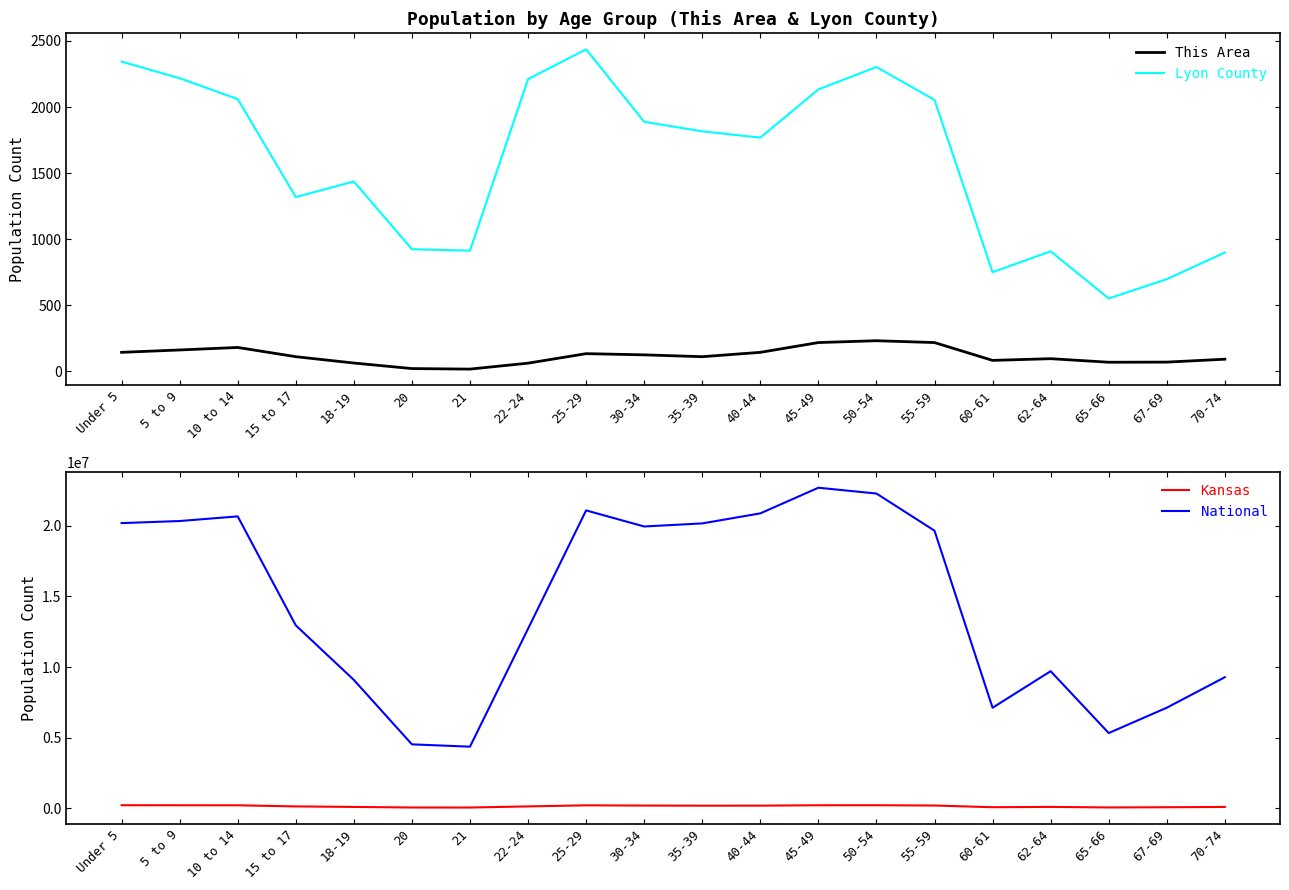

What is the difference between the highest and lowest values at 10 to 14?

20677015